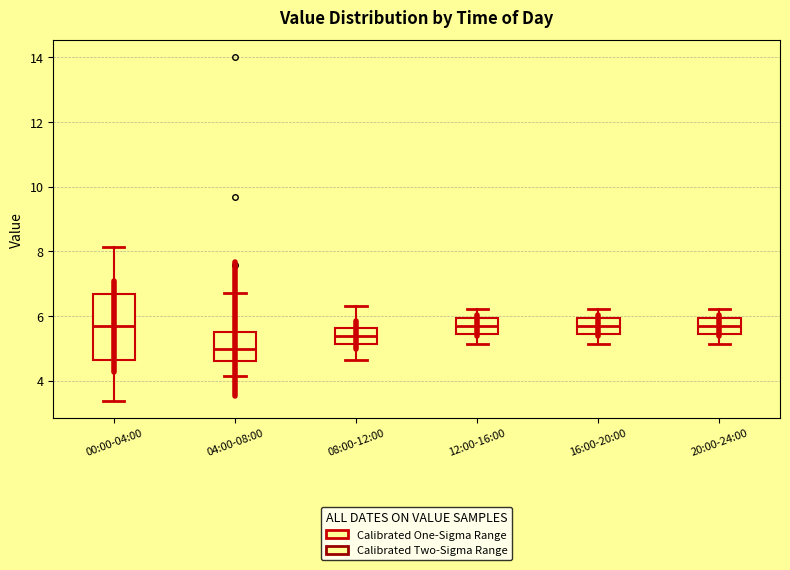

Where does the lower whisker of the box for 12:00-16:00 end on the y-axis? The values are not printed on the chart, so give them approximately, as read against the axis.

5.2